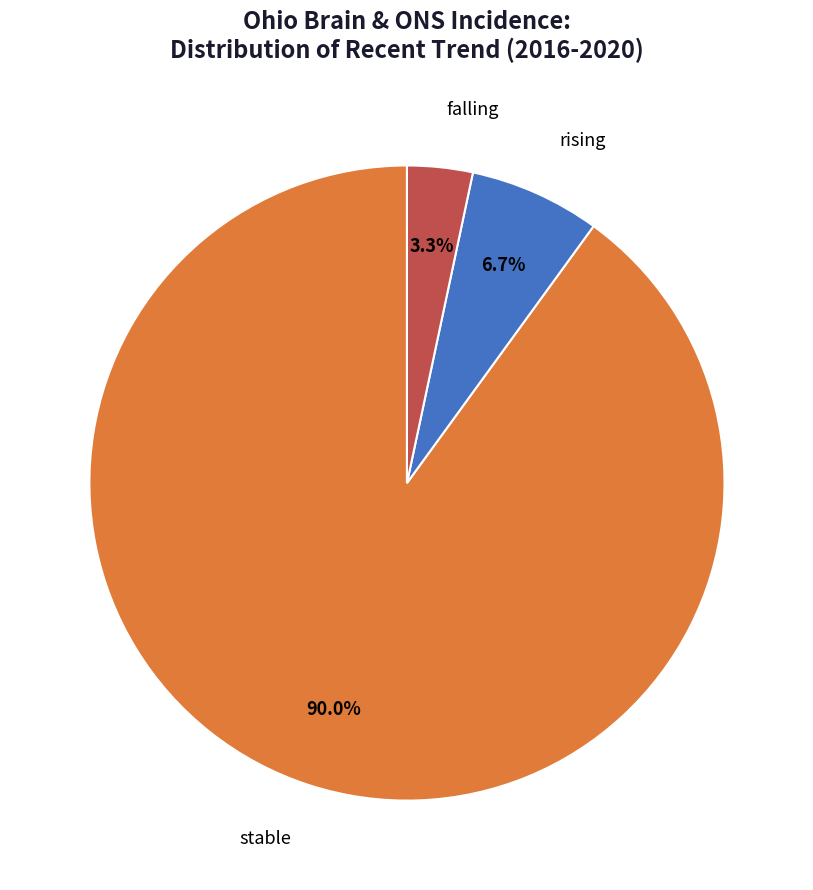

Is there any slice that represents more than half of the pie?

Yes